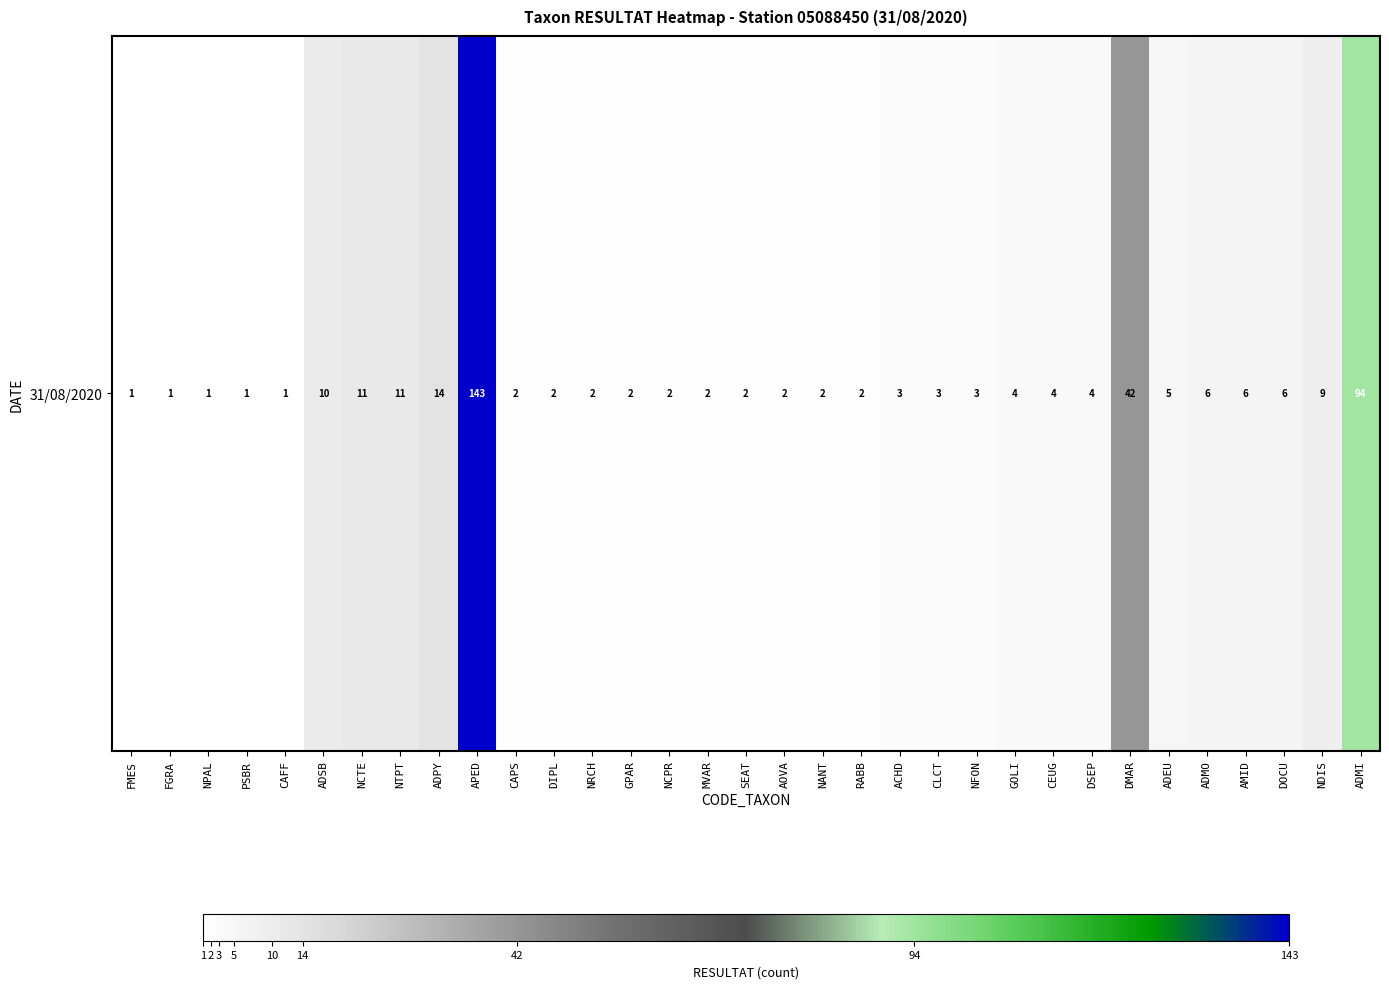

Is it true that the value at CAPS is 2?

True